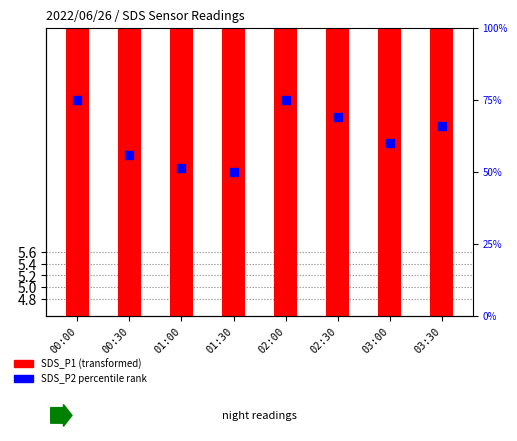

Which series contains the lowest Y value?

SDS_P1